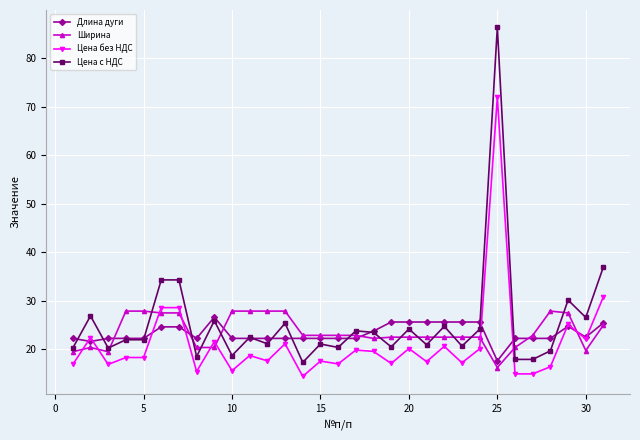

What is the greatest value displayed?

86.3